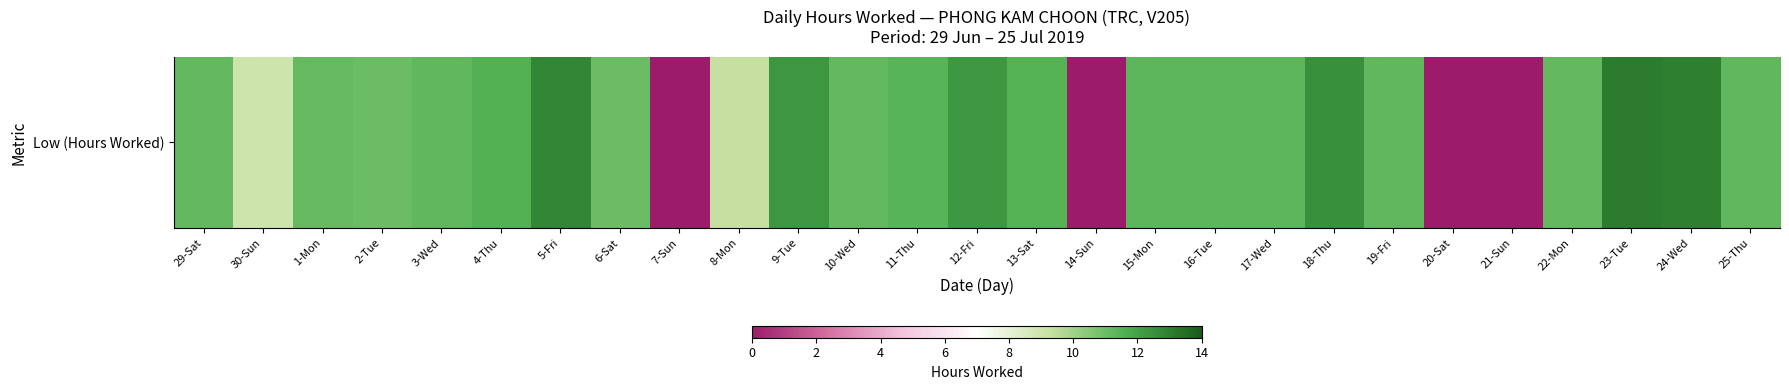

What is the sum of the values at 13-Sat and 24-Wed?

24.5